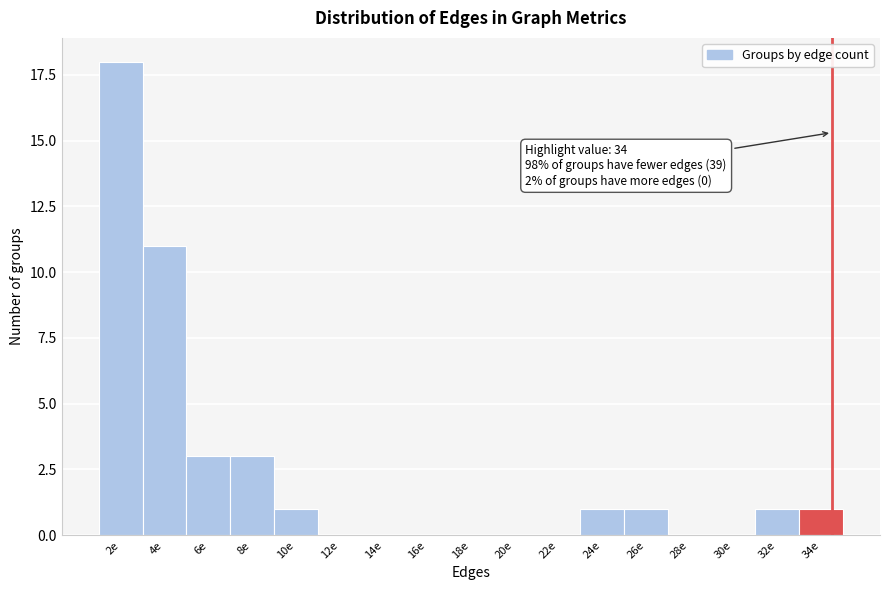

Reading left to right, list all the values displayed in this chart.

2e=18	4e=11	6e=3	8e=3	10e=1	12e=0	14e=0	16e=0	18e=0	20e=0	22e=0	24e=1	26e=1	28e=0	30e=0	32e=1	34e=1